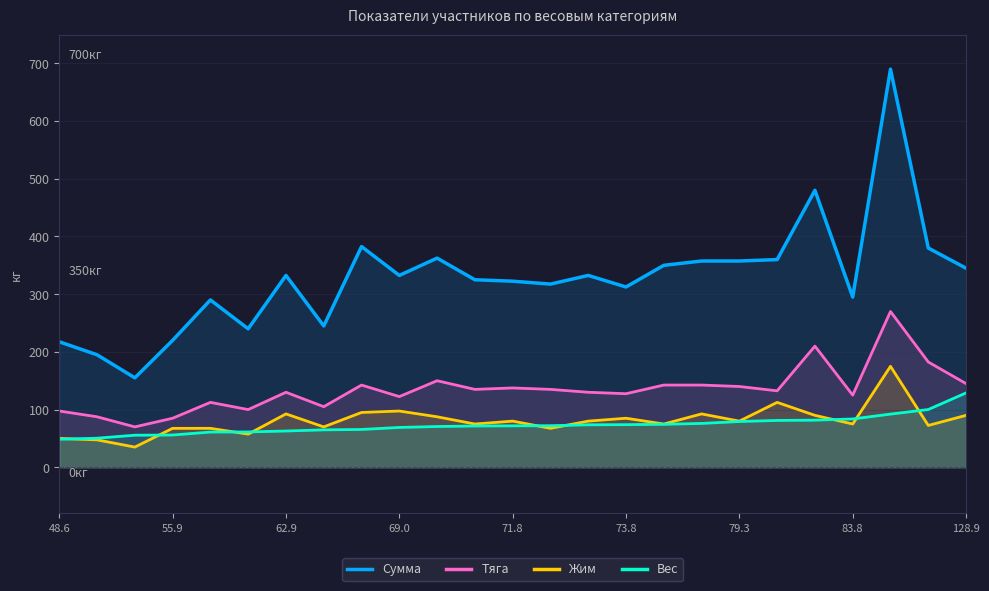

How many interior local valleys does the Сумма series have?

7